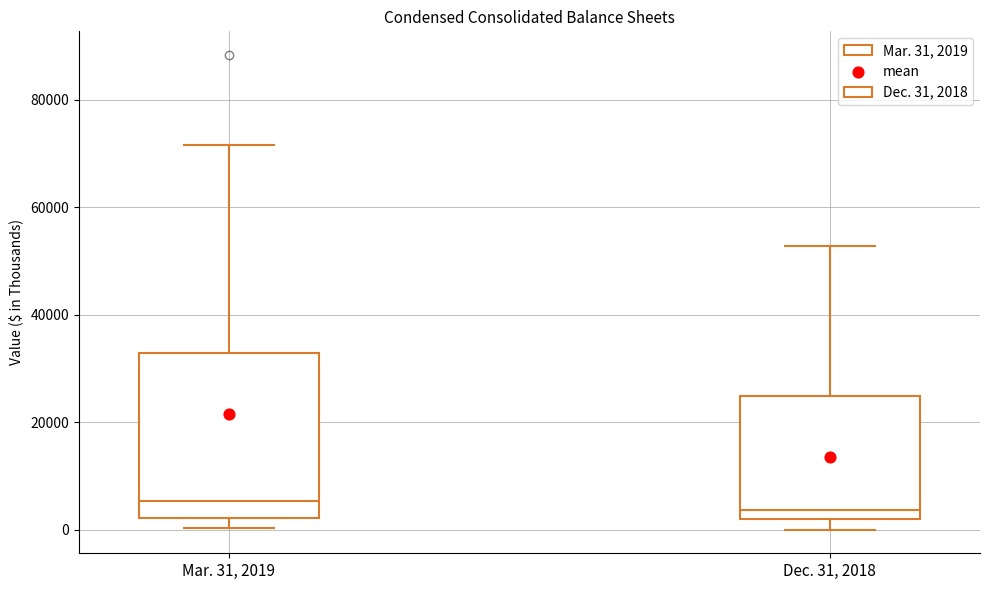

Comparing the boxes themselves (not the whiskers), which one is the tallest?

Mar. 31, 2019